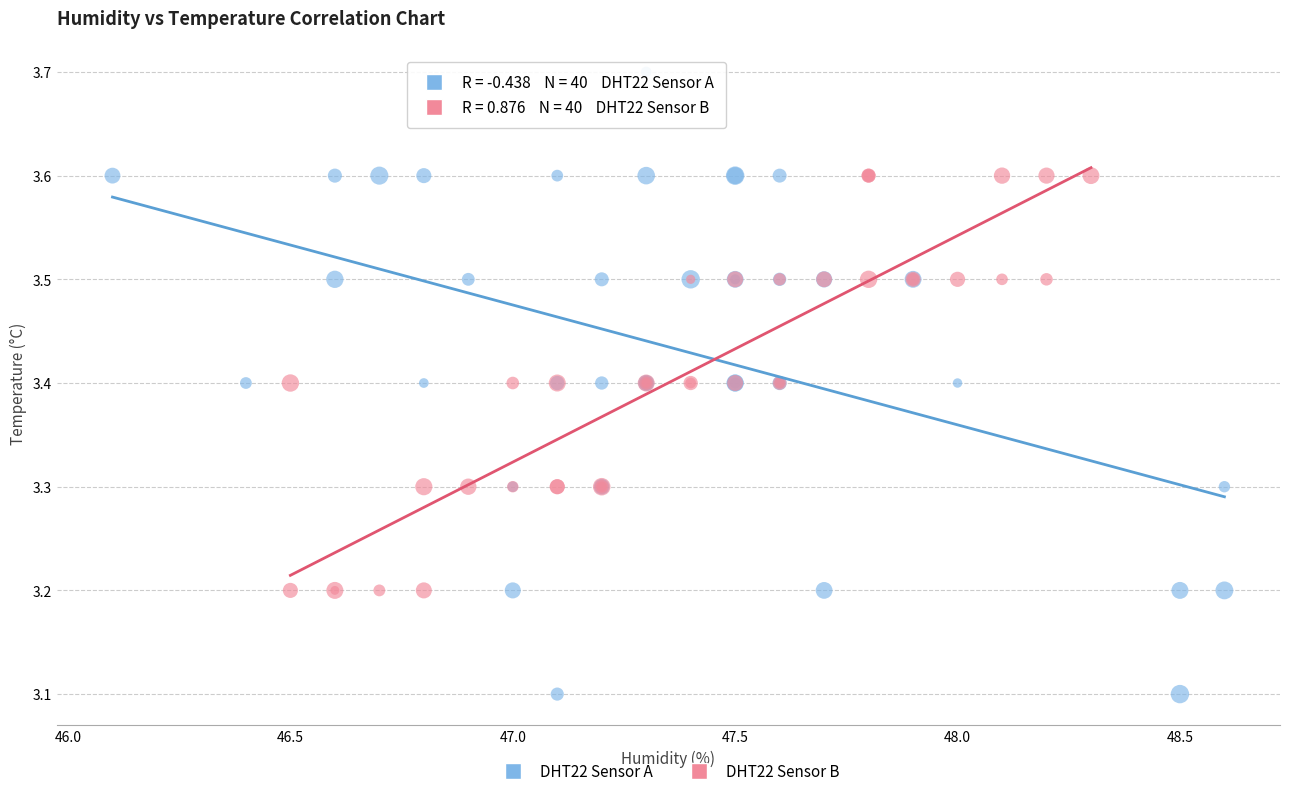

Which series has the largest Y range (max minus min)?

DHT22 Sensor A